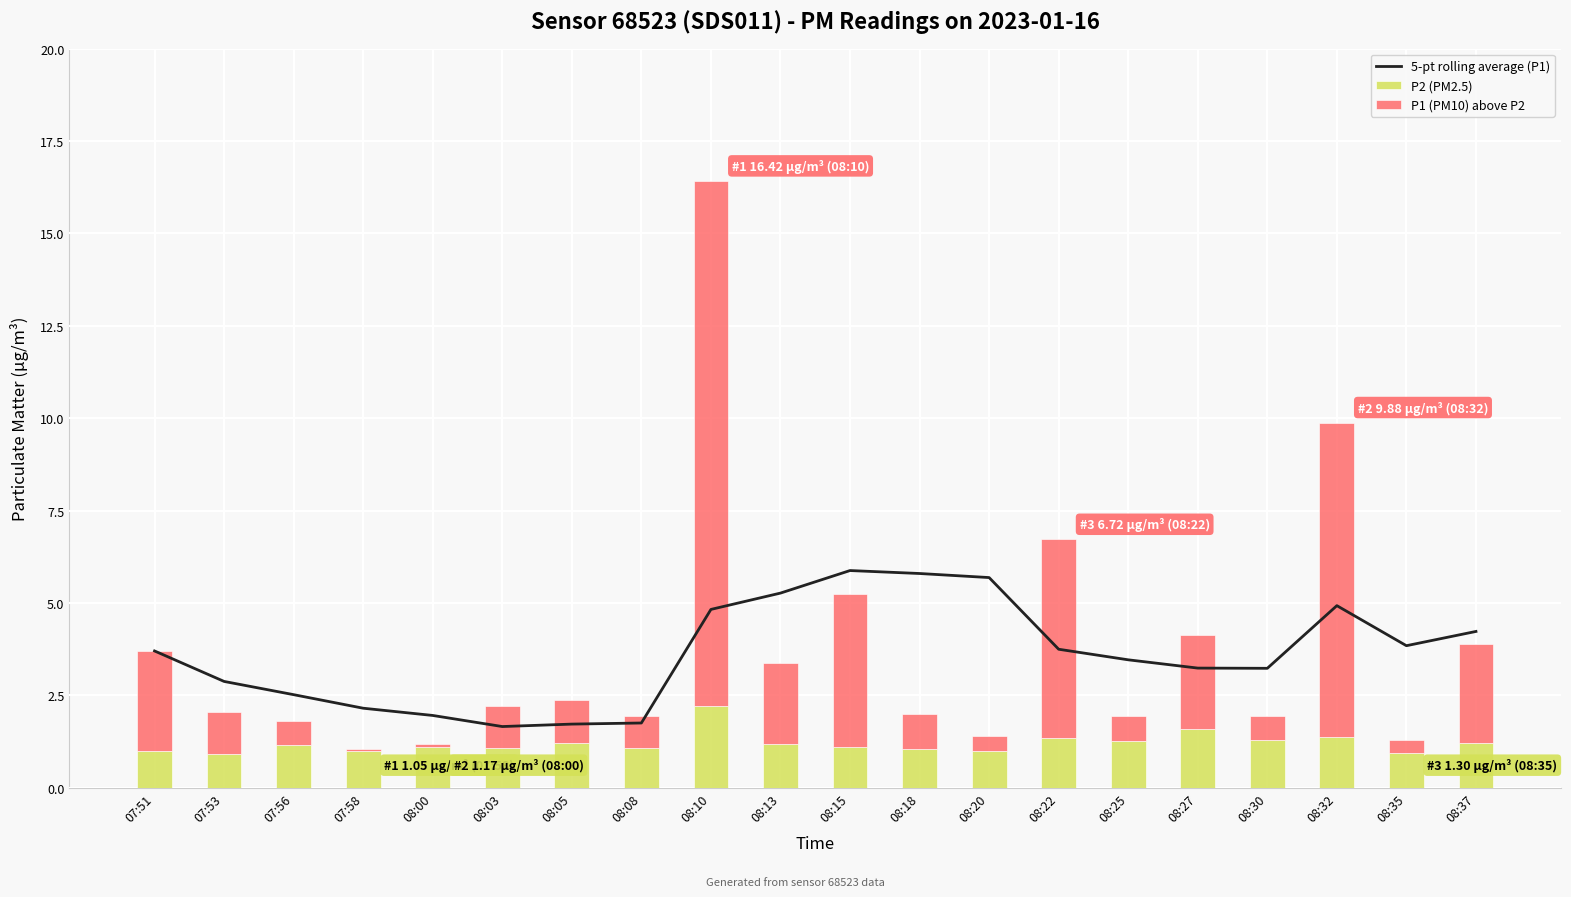

What is the value of the P2 (PM2.5) bar at the 12th from the left?

1.1